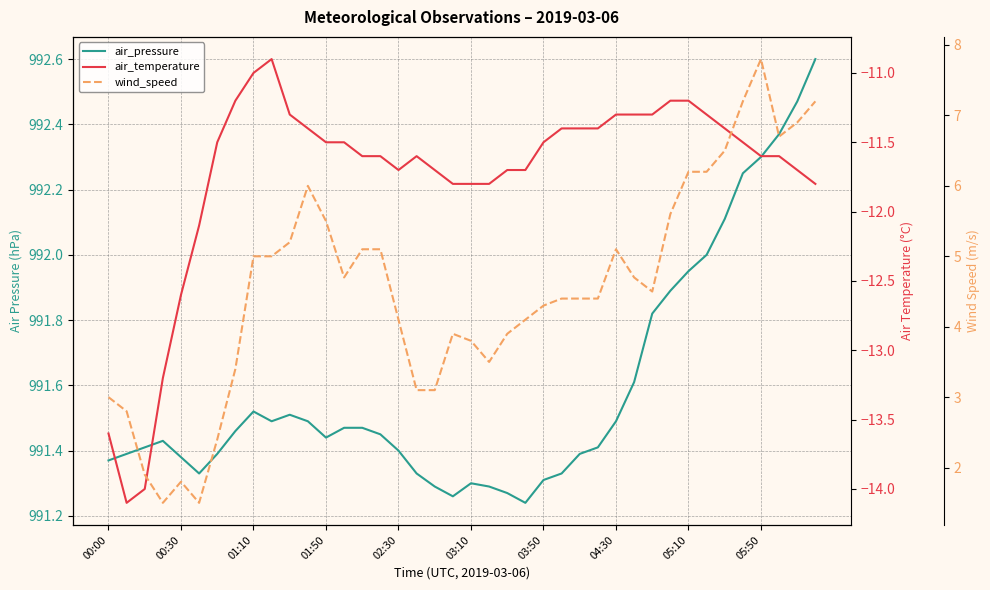

Reading right to left, what are all the values shown in this chart?

air_pressure: 992.6	992.5	992.4	992.3	992.2	992.1	992.0	992.0	991.9	991.8	991.6	991.5	991.4	991.4	991.3	991.3	991.2	991.3	991.3	991.3	991.3	991.3	991.3	991.4	991.5	991.5	991.5	991.4	991.5	991.5	991.5	991.5	991.5	991.4	991.3	991.4	991.4	991.4	991.4	991.4
air_temperature: -11.8	-11.7	-11.6	-11.6	-11.5	-11.4	-11.3	-11.2	-11.2	-11.3	-11.3	-11.3	-11.4	-11.4	-11.4	-11.5	-11.7	-11.7	-11.8	-11.8	-11.8	-11.7	-11.6	-11.7	-11.6	-11.6	-11.5	-11.5	-11.4	-11.3	-10.9	-11.0	-11.2	-11.5	-12.1	-12.6	-13.2	-14.0	-14.1	-13.6
wind_speed: 7.2	6.9	6.7	7.8	7.2	6.5	6.2	6.2	5.6	4.5	4.7	5.1	4.4	4.4	4.4	4.3	4.1	3.9	3.5	3.8	3.9	3.1	3.1	4.1	5.1	5.1	4.7	5.5	6.0	5.2	5.0	5.0	3.4	2.4	1.5	1.8	1.5	1.9	2.8	3.0